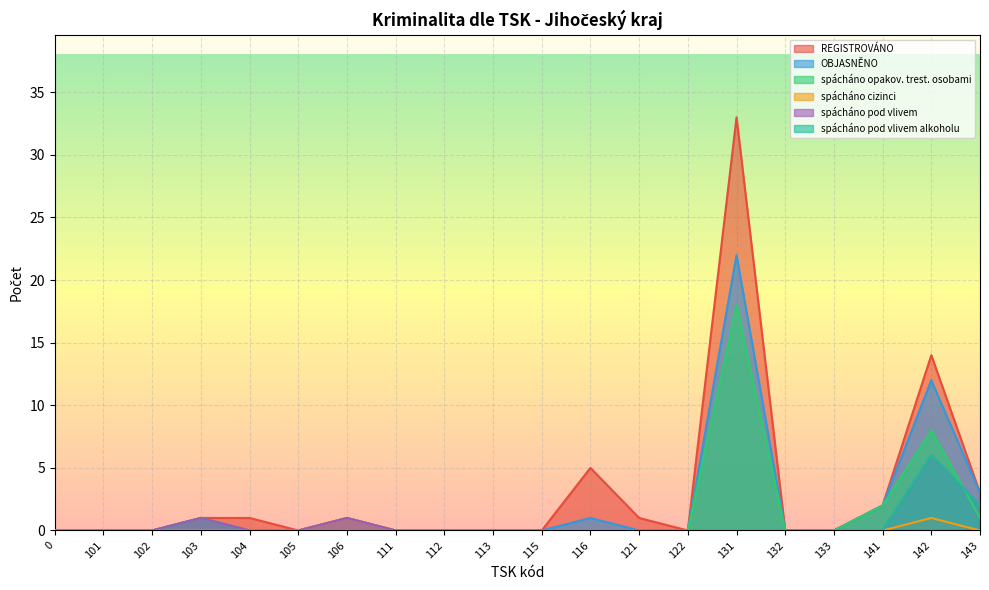

Reading left to right, what are all the values shown in this chart?

REGISTROVÁNO: 0=0	101=0	102=0	103=1	104=1	105=0	106=1	111=0	112=0	113=0	115=0	116=5	121=1	122=0	131=33	132=0	133=0	141=2	142=14	143=3
OBJASNĚNO: 0=0	101=0	102=0	103=1	104=0	105=0	106=1	111=0	112=0	113=0	115=0	116=1	121=0	122=0	131=22	132=0	133=0	141=2	142=12	143=3
spácháno opakov. trest. osobami: 0=0	101=0	102=0	103=1	104=0	105=0	106=0	111=0	112=0	113=0	115=0	116=0	121=0	122=0	131=18	132=0	133=0	141=2	142=8	143=1
spácháno cizinci: 0=0	101=0	102=0	103=0	104=0	105=0	106=1	111=0	112=0	113=0	115=0	116=0	121=0	122=0	131=0	132=0	133=0	141=0	142=1	143=0
spácháno pod vlivem: 0=0	101=0	102=0	103=1	104=0	105=0	106=1	111=0	112=0	113=0	115=0	116=0	121=0	122=0	131=0	132=0	133=0	141=0	142=6	143=2
spácháno pod vlivem alkoholu: 0=0	101=0	102=0	103=0	104=0	105=0	106=0	111=0	112=0	113=0	115=0	116=0	121=0	122=0	131=0	132=0	133=0	141=0	142=6	143=2